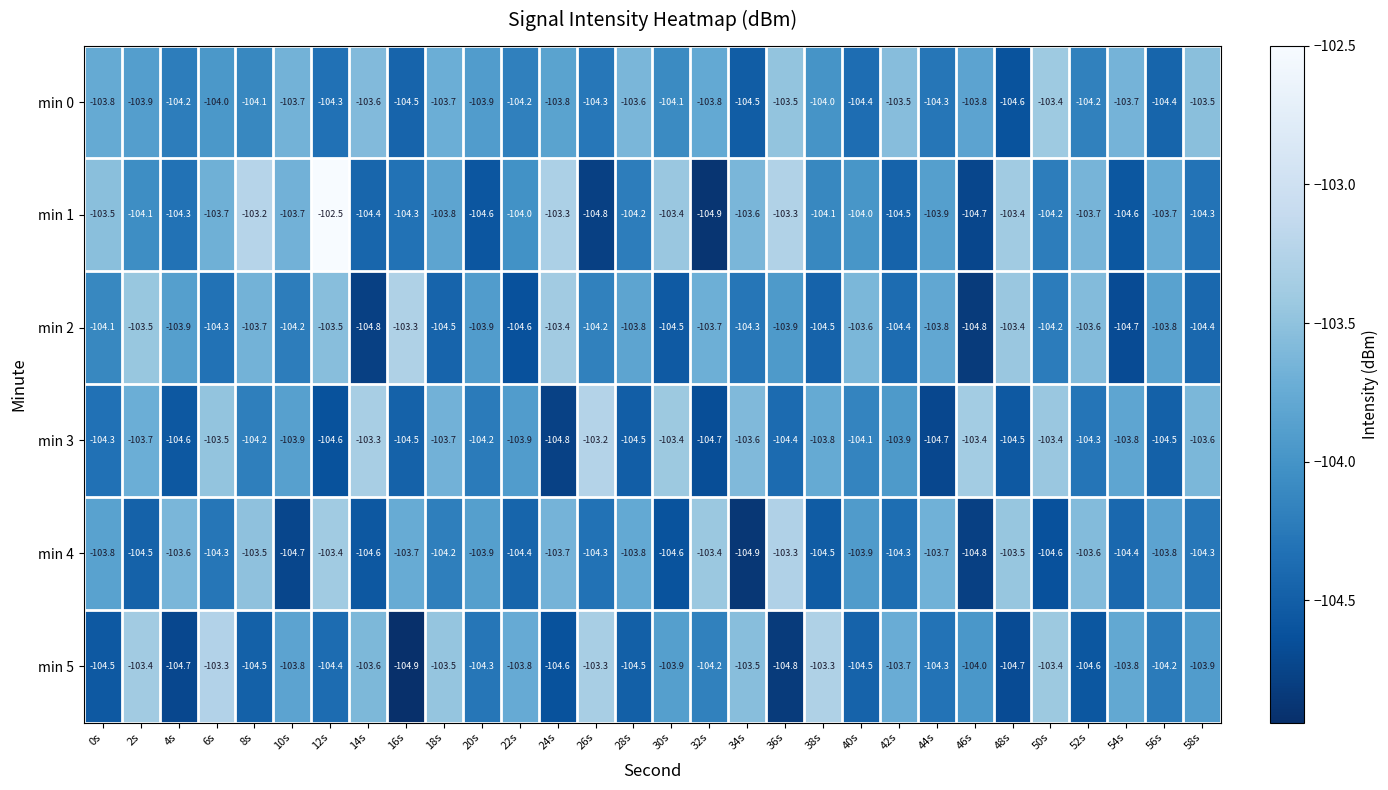

What is the spread (max minus min) of values at 28s?

0.9